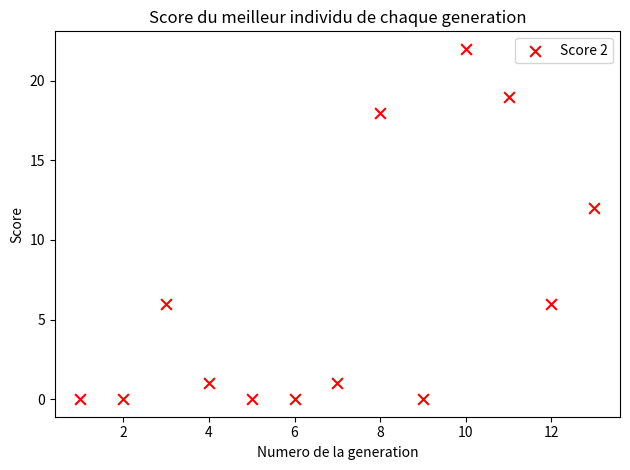

What is the range of X values (max minus min)?

12